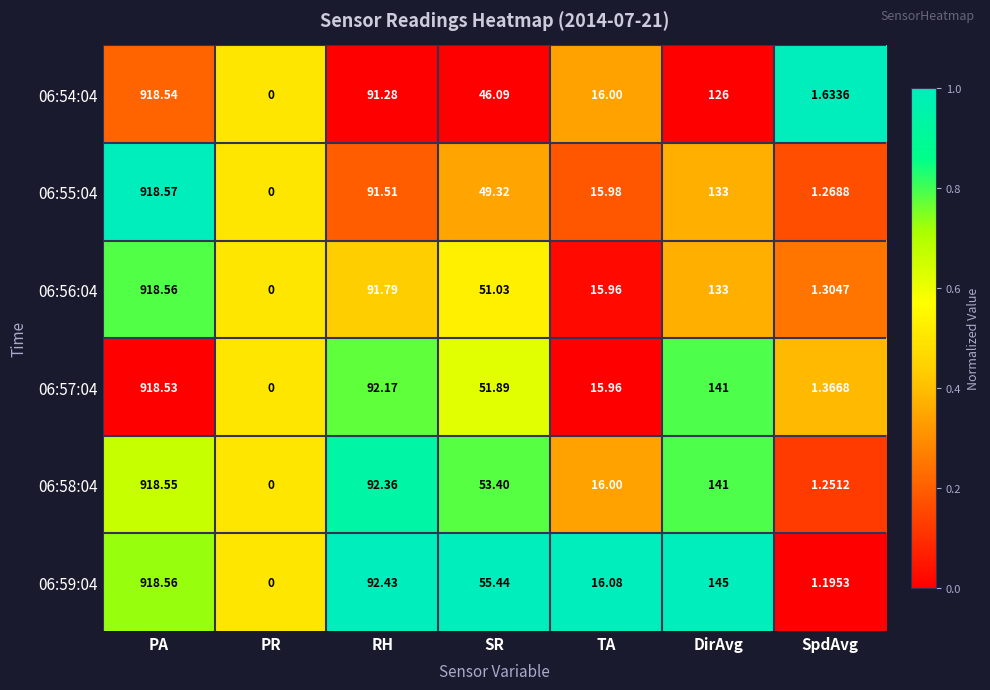

List the labels in order of 06:59:04 value, smallest first.

PR, SpdAvg, TA, SR, RH, DirAvg, PA